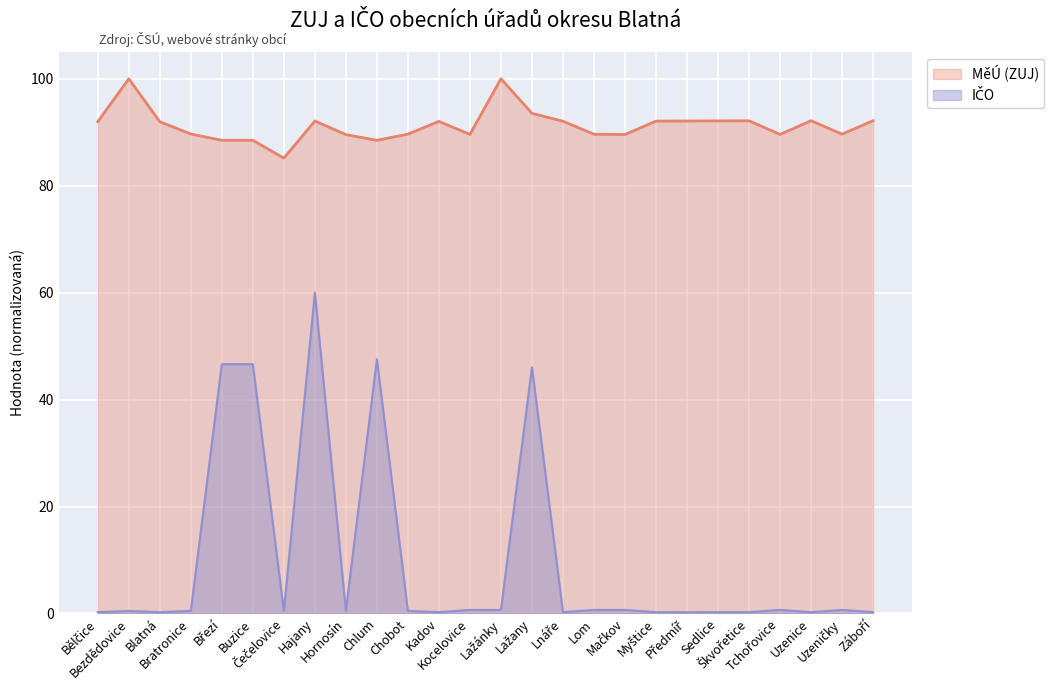

What is the approximate value of IČO at Škvořetice?

0.2